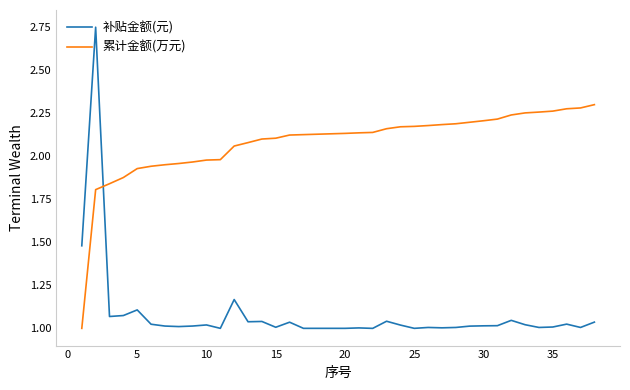

What are all the series names shown in the legend?

补贴金额(元), 累计金额(万元)